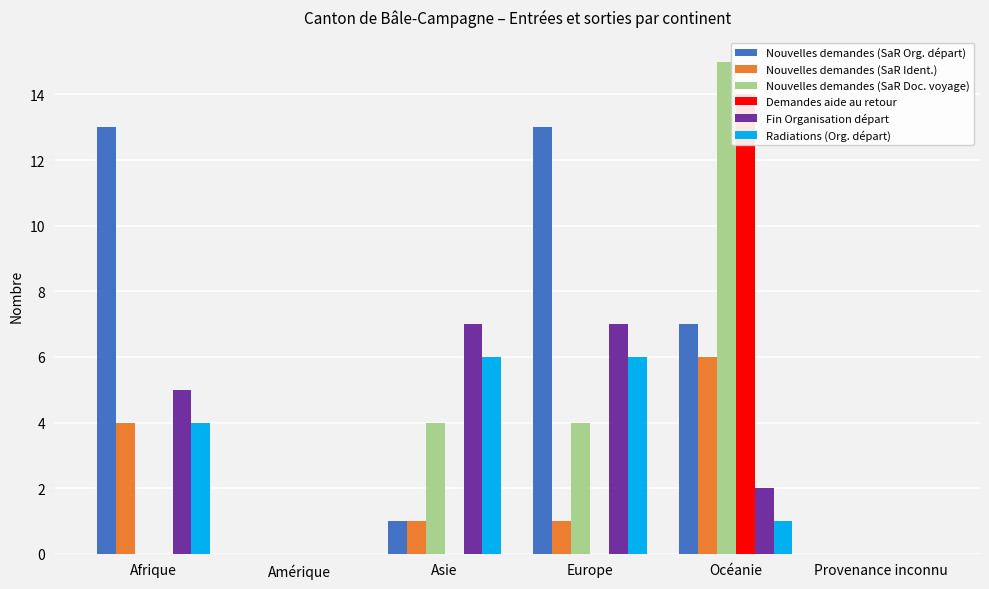

Which category has the highest value across all series?

Océanie